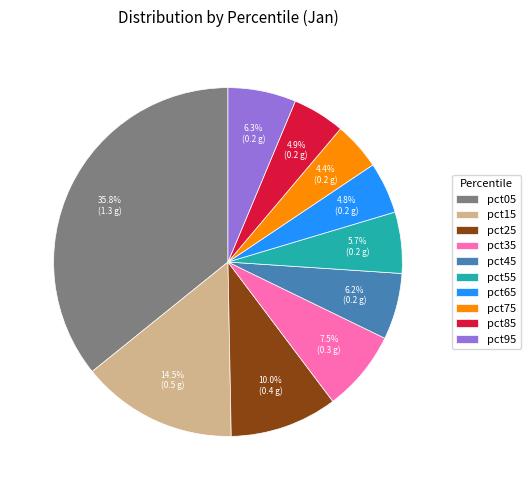

How many slices are in this pie chart?

10